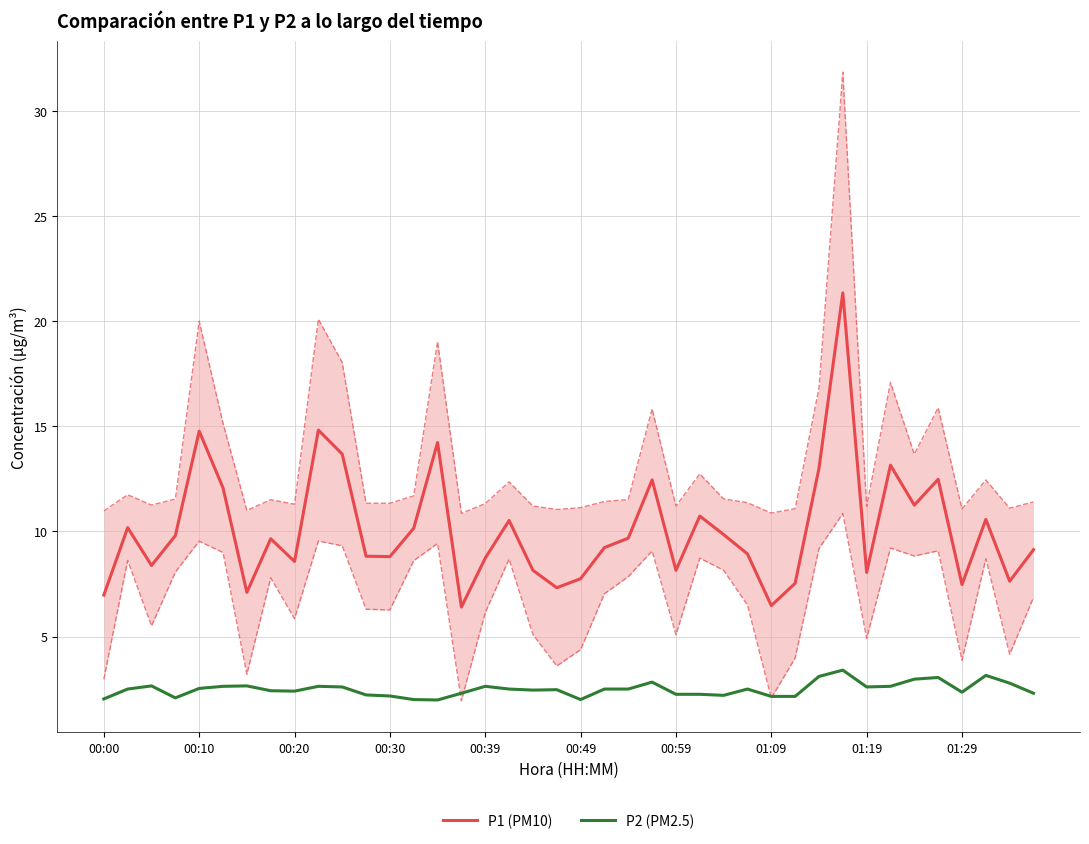

True or false: P1 (PM10) and P2 (PM2.5) intersect in this chart.

False